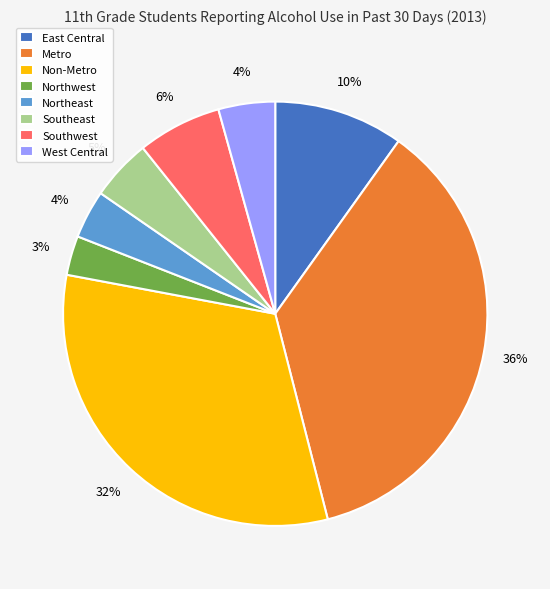

Do Non-Metro and Northeast together represent more than half of the pie?

No